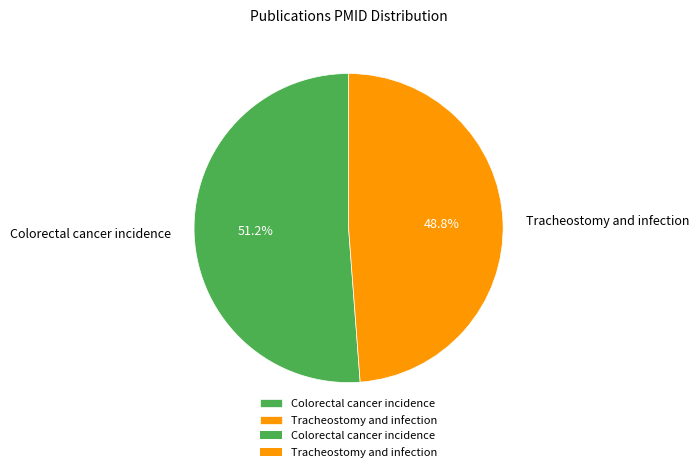

What percentage do Colorectal cancer incidence and Tracheostomy and infection together represent?

100.0%